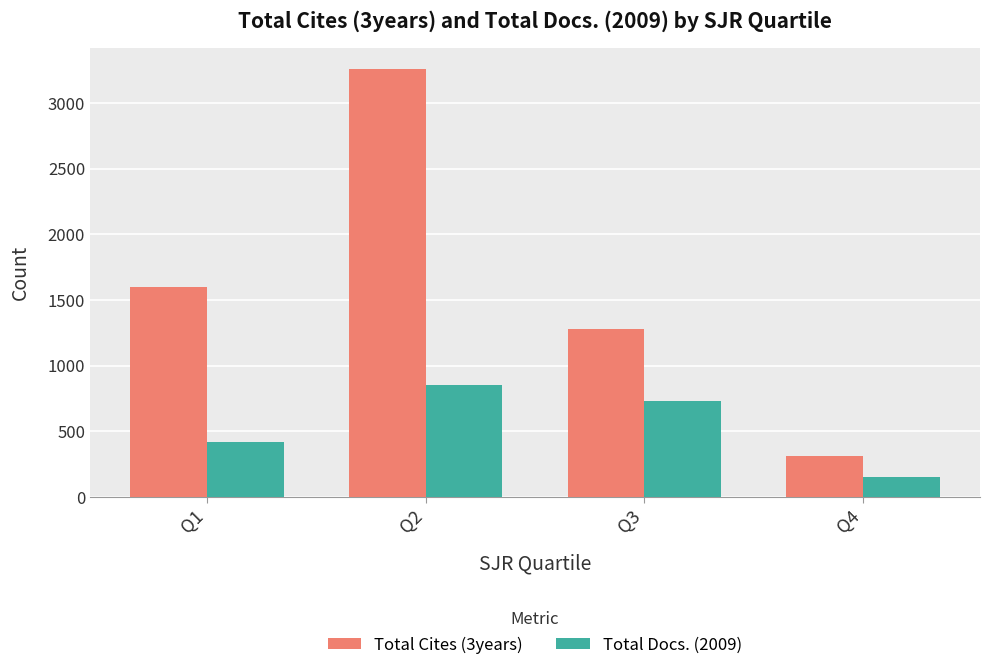

Is the value of Total Docs. (2009) at Q4 greater than the value of Total Cites (3years) at Q1?

No